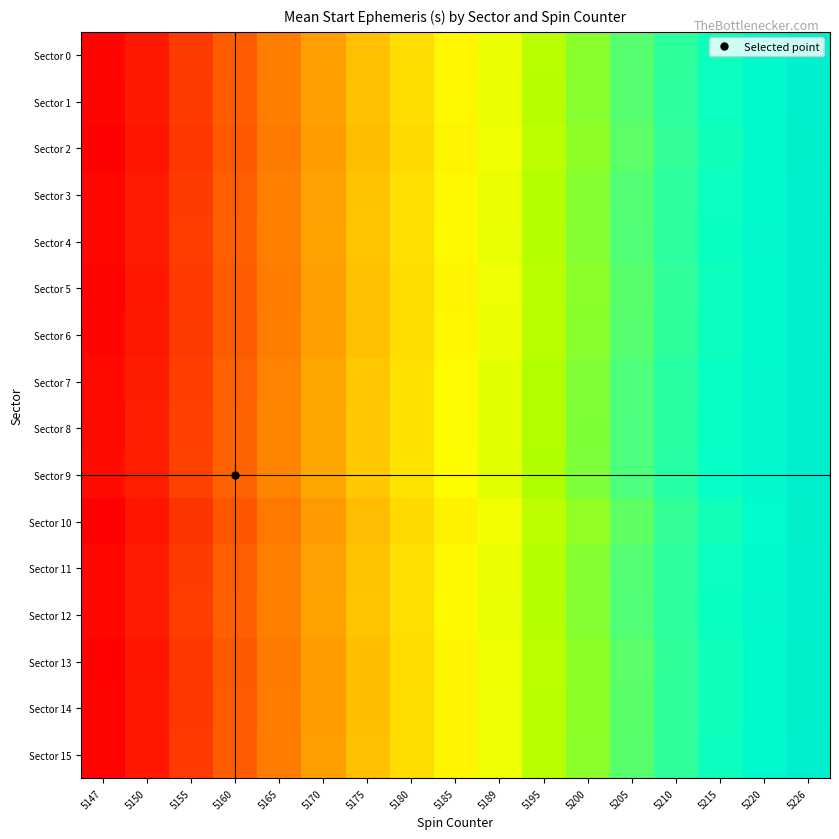

At which category does the chart reach its minimum across all series?

5147